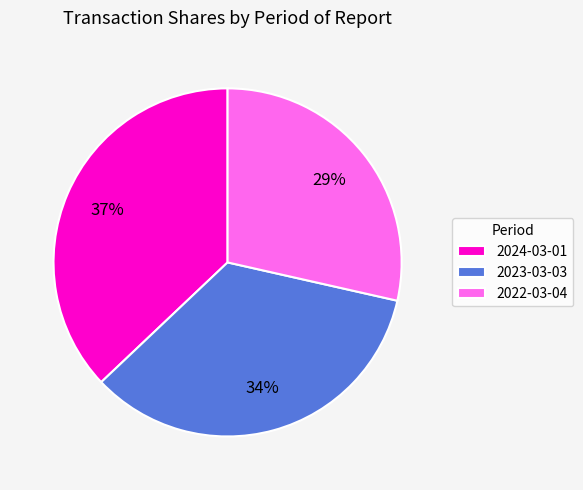

Approximately how many times larger is the value at 2024-03-01 compared to 2023-03-03?

1.1